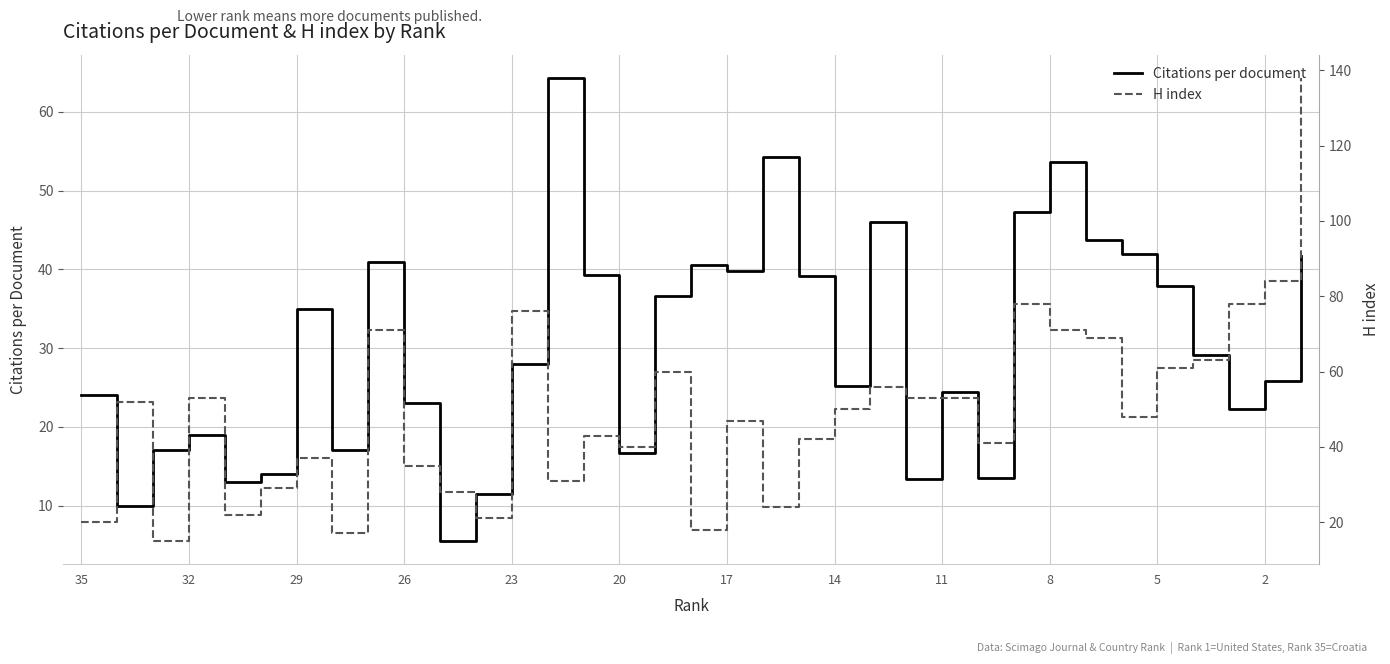

What is the difference between the maximum and second lowest values in the H index series?

121.0